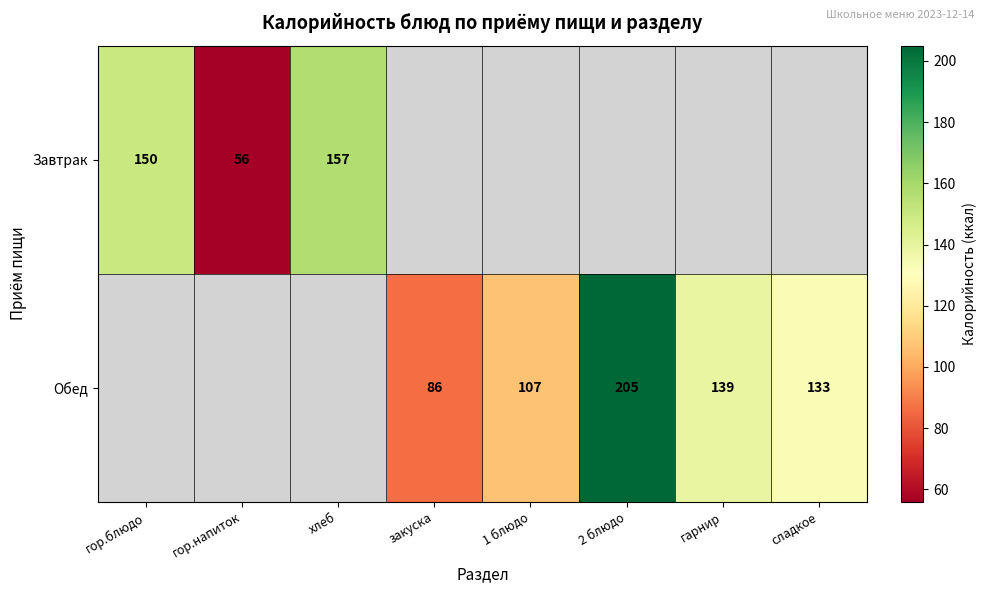

True or false: Обед has a value of 235 at сладкое.

False